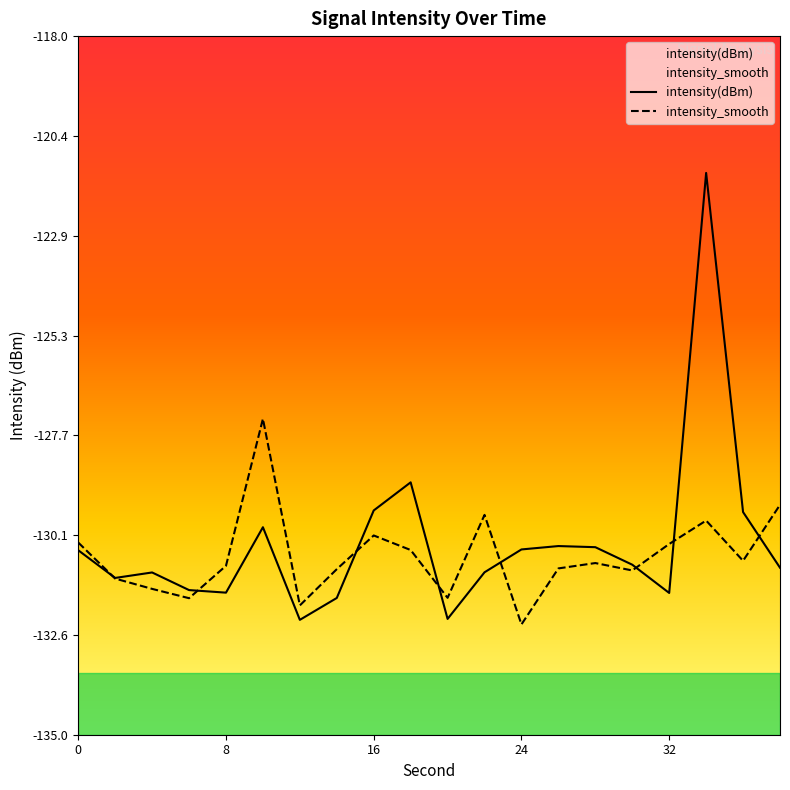

Is it true that intensity_smooth equals -129.8 at 34?

True